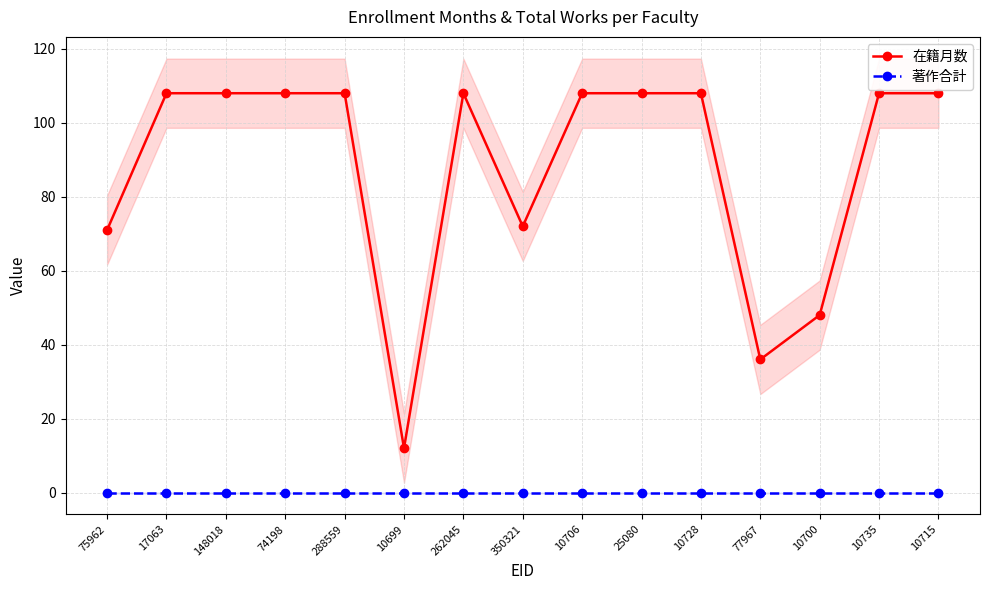

Rank the categories by 在籍月数 value from lowest to highest.

10699, 77967, 10700, 75962, 350321, 17063, 148018, 74198, 288559, 262045, 10706, 25080, 10728, 10735, 10715